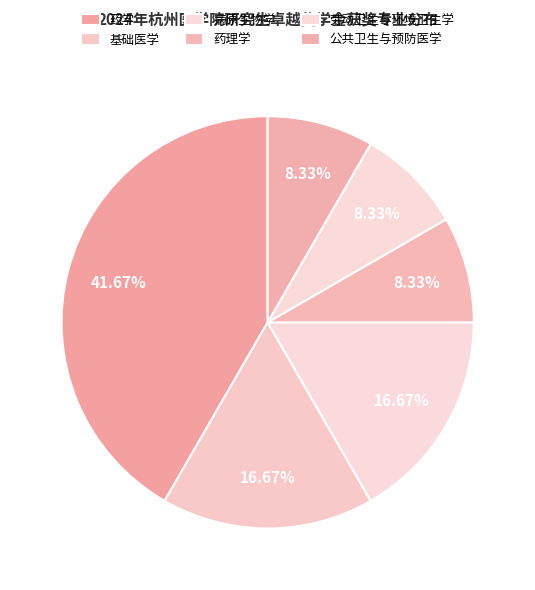

To the nearest percent, what is the average slice percentage?

17%